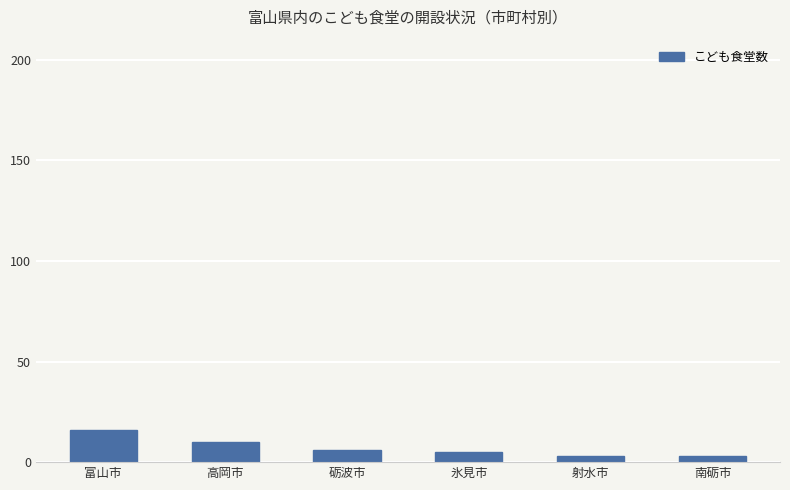

What is the value of the 3rd bar from the left?

6